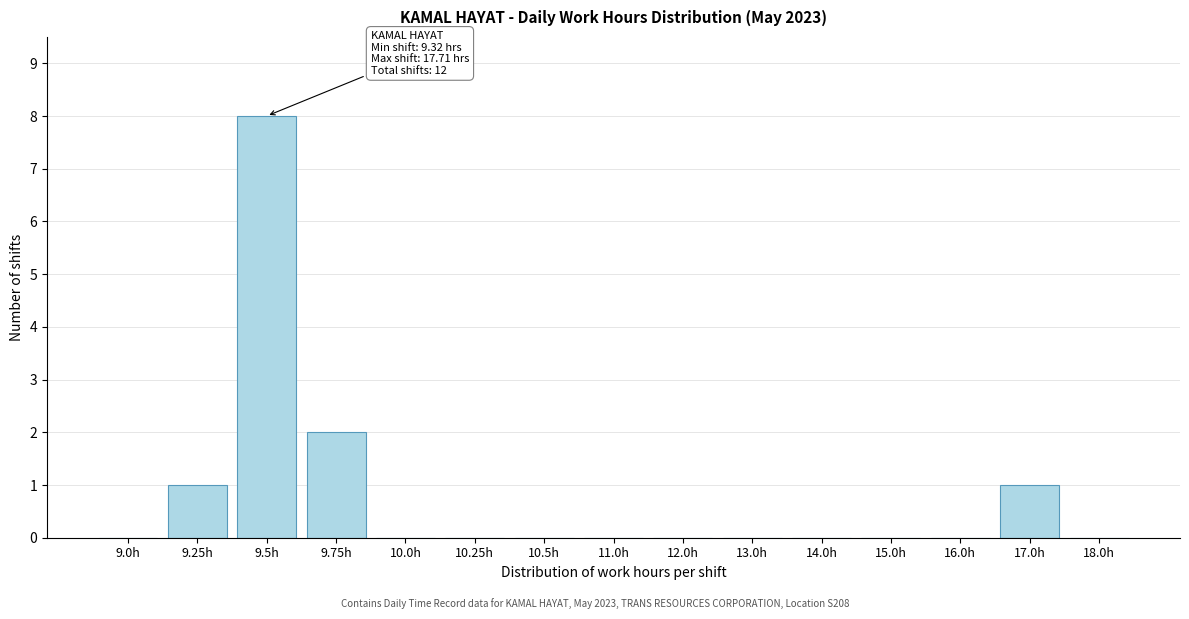

Reading left to right, extract all data points from this chart.

9.0h=0	9.25h=1	9.5h=8	9.75h=2	10.0h=0	10.25h=0	10.5h=0	11.0h=0	12.0h=0	13.0h=0	14.0h=0	15.0h=0	16.0h=0	17.0h=1	18.0h=0